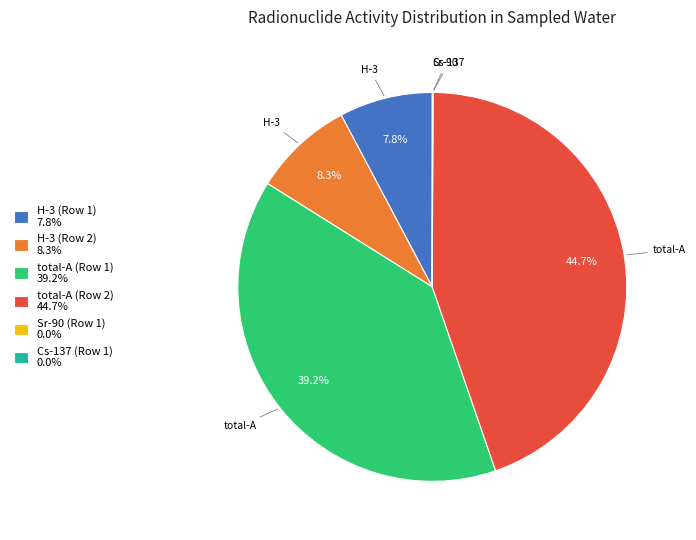

To the nearest percent, what percentage of the pie is total-A (Row 1)?

39%